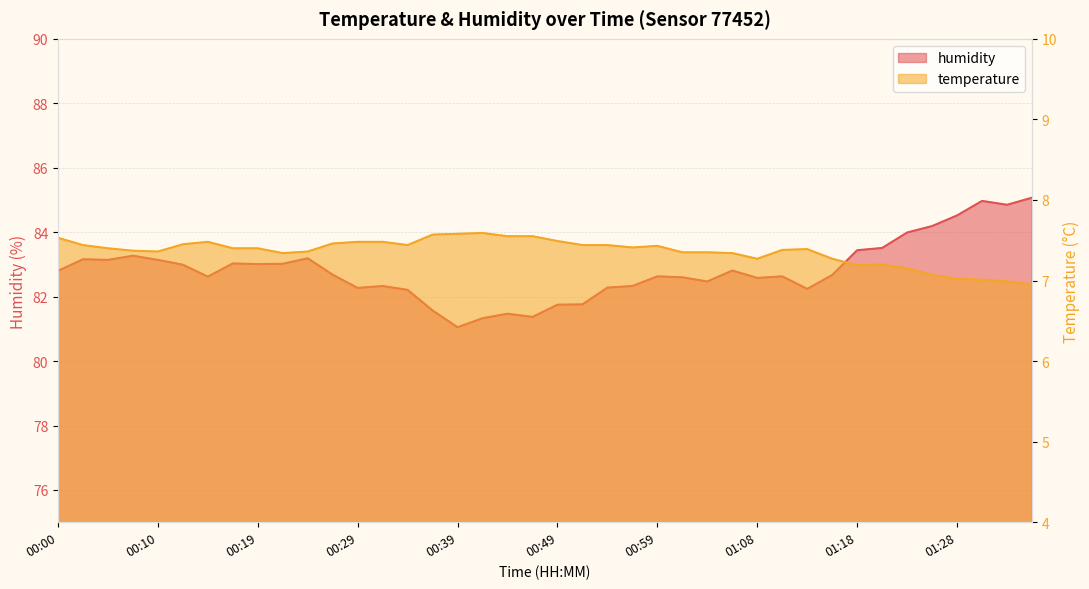

List the series in order of their peak value, lowest first.

temperature, humidity